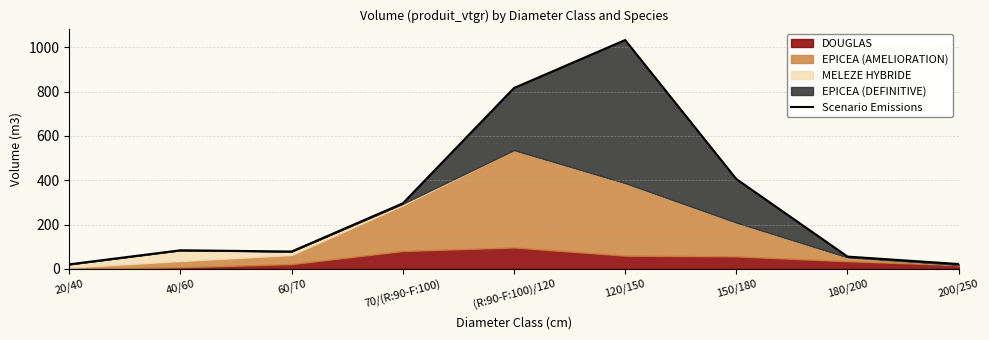

What value does the data have at 180/200?

55.6